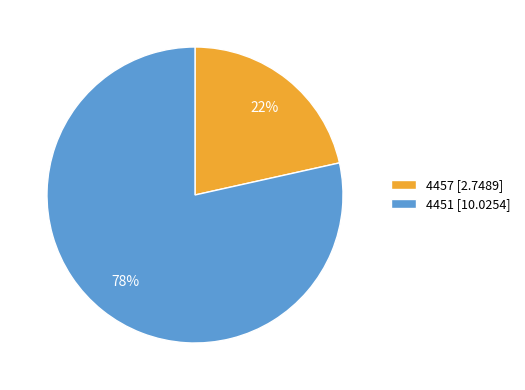

Do 4451 [10.0254] and 4457 [2.7489] together represent more than half of the pie?

Yes